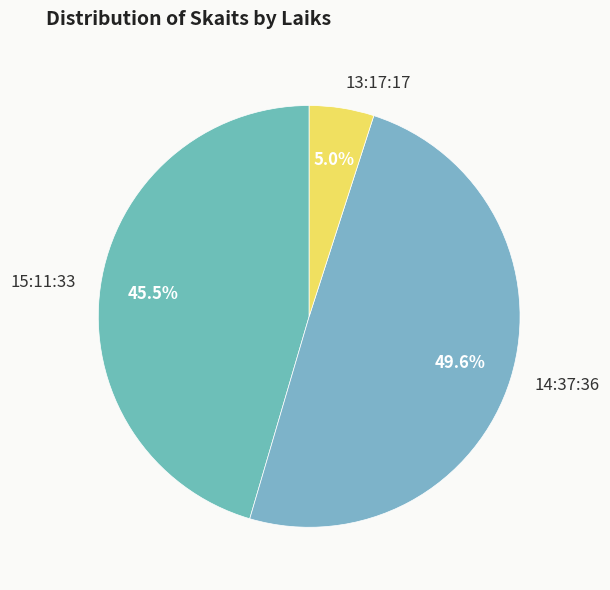

Combined, do 15:11:33 and 13:17:17 account for over 50%?

Yes